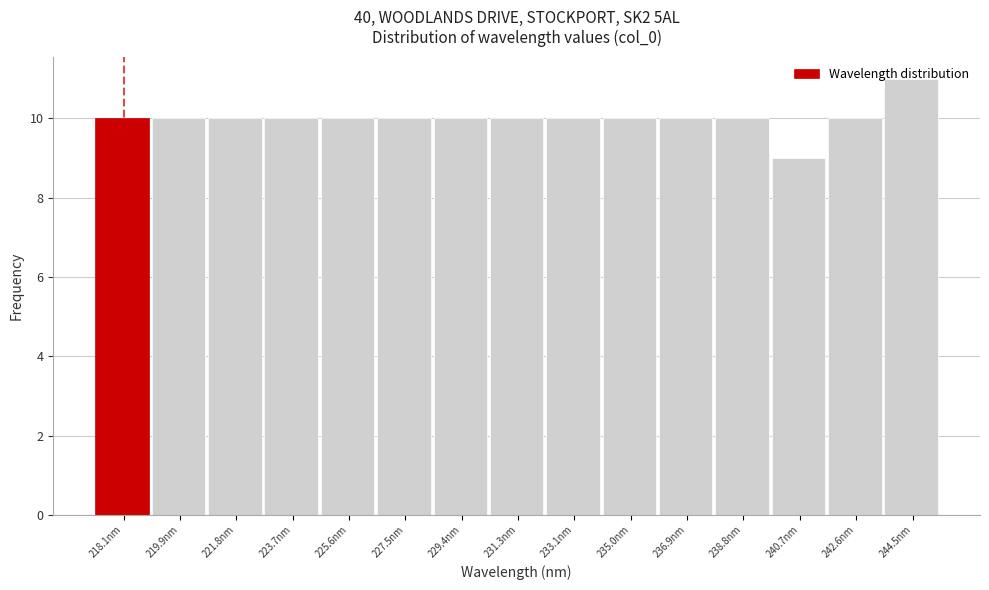

At which category does the chart reach its peak across all series?

244.5nm